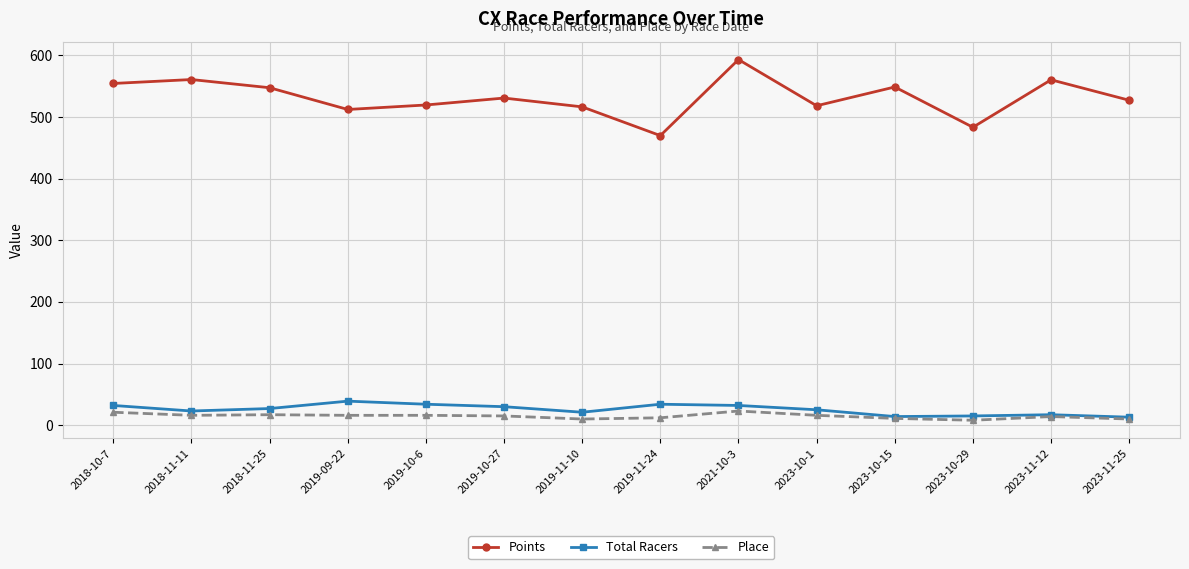

What is the spread (max minus min) of values at 2023-10-29?

475.2